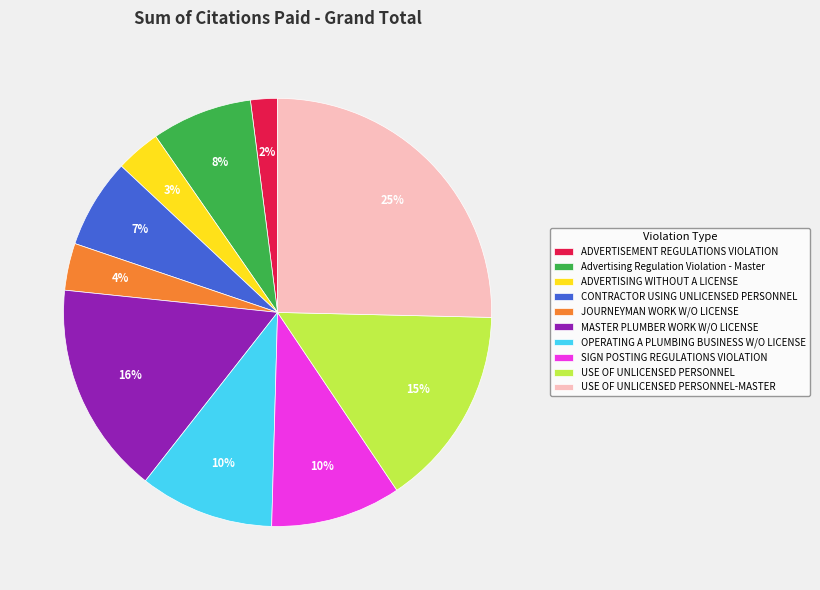

Which has a higher value, ADVERTISING WITHOUT A LICENSE or ADVERTISEMENT REGULATIONS VIOLATION?

ADVERTISING WITHOUT A LICENSE